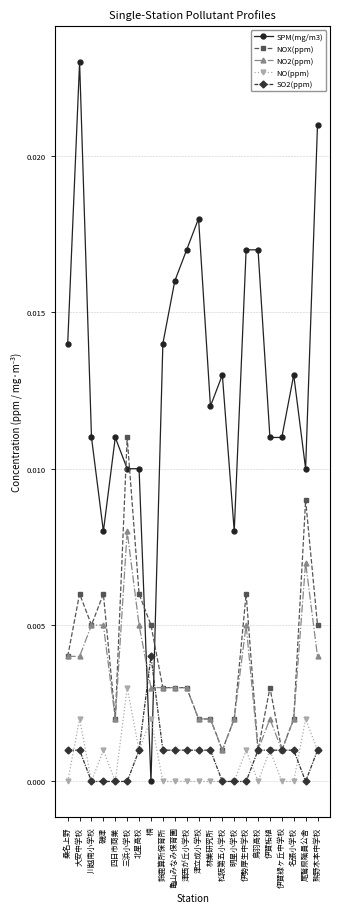

At which label is SPM(mg/m3) closest to 0?

楠